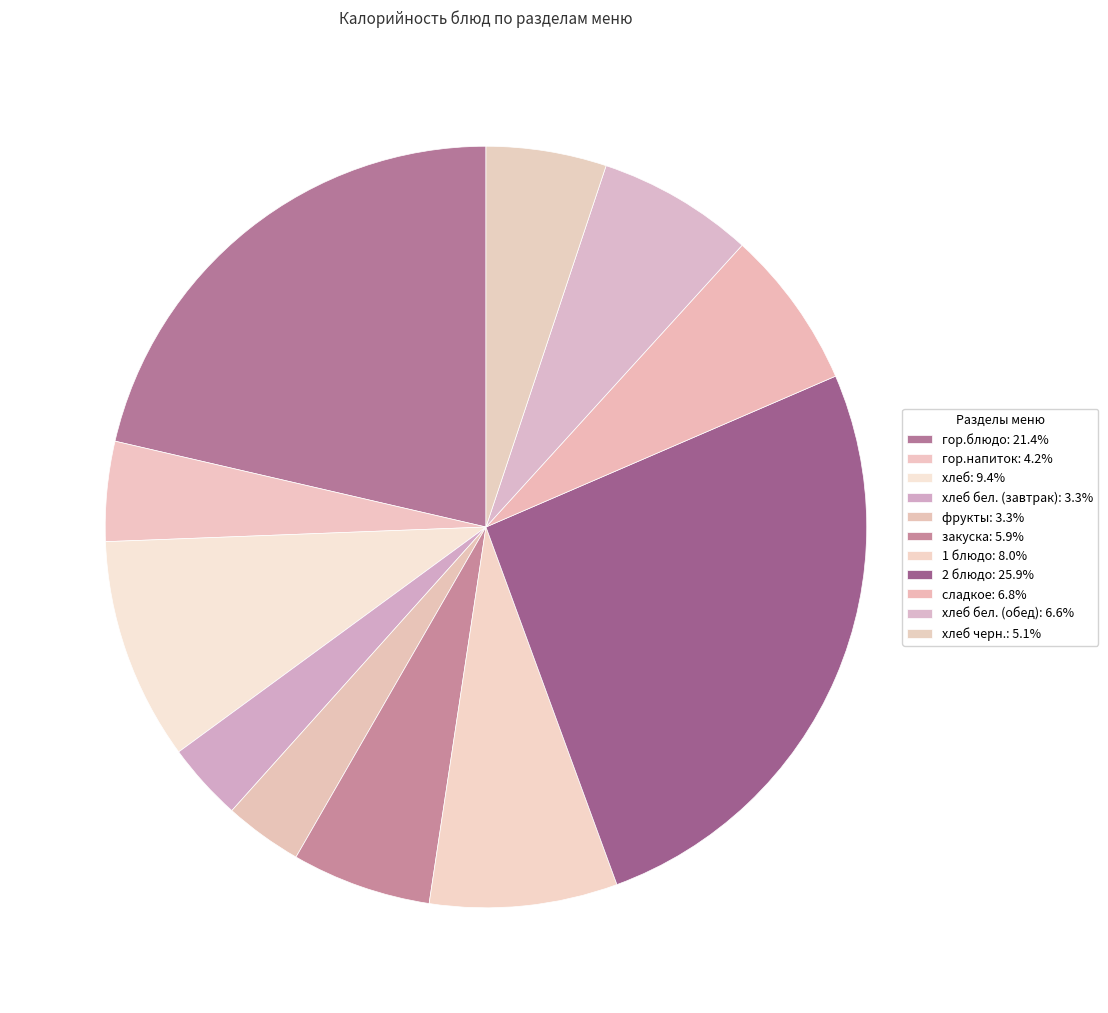

What is the smallest slice in the pie chart?

хлеб бел. (завтрак)